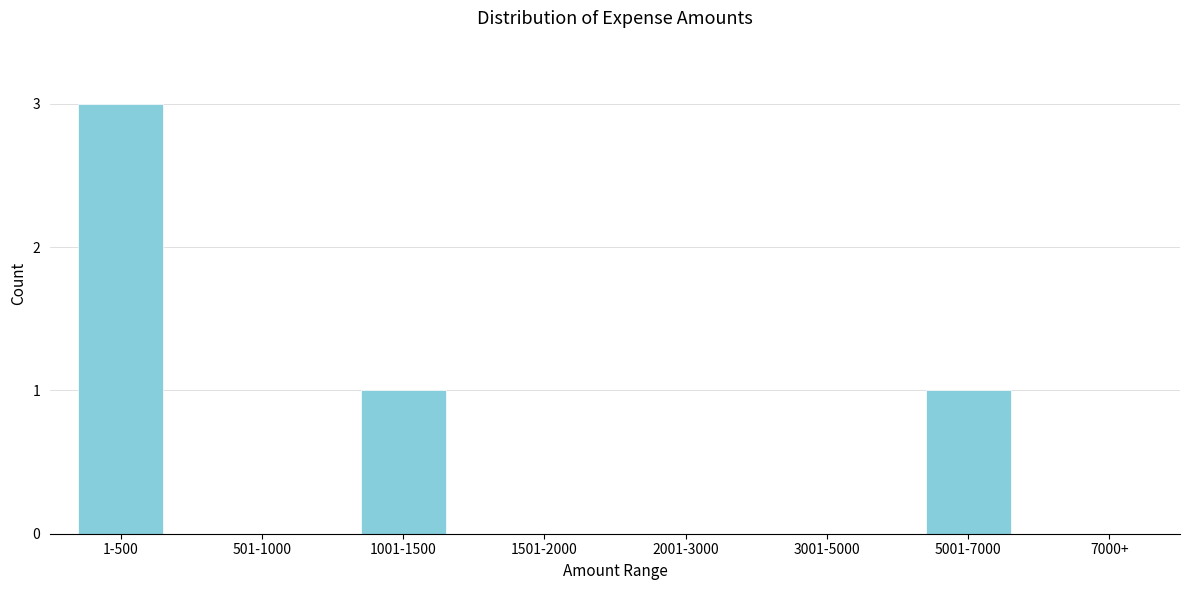

Reading left to right, extract all data points from this chart.

1-500=3	501-1000=0	1001-1500=1	1501-2000=0	2001-3000=0	3001-5000=0	5001-7000=1	7000+=0